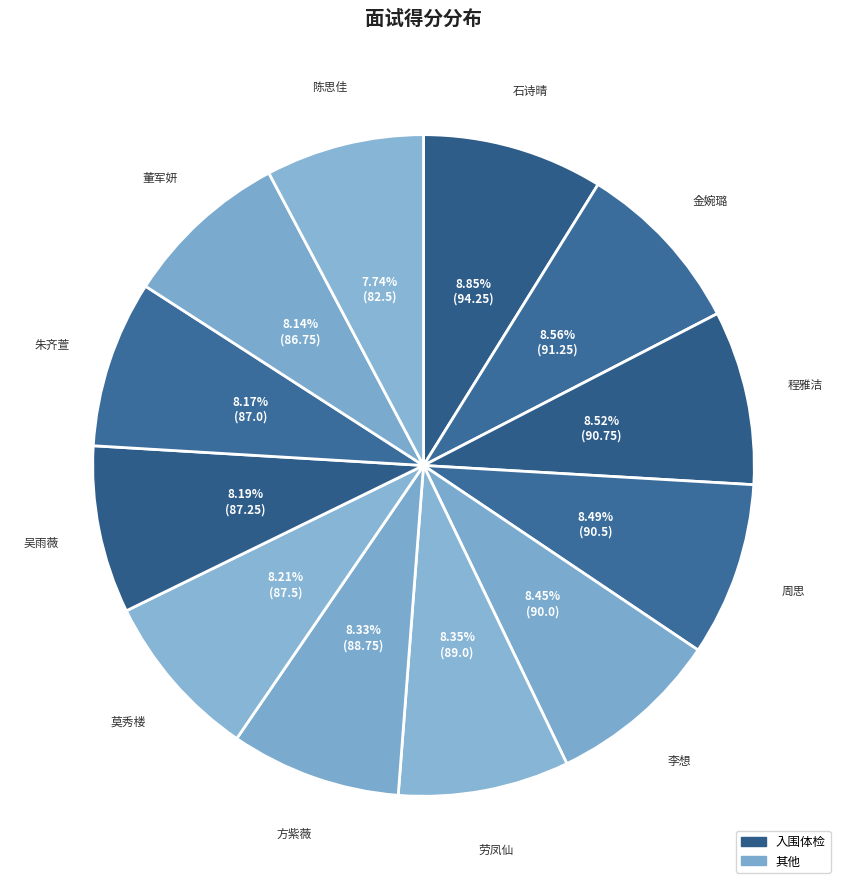

How many segments does this pie chart have?

12